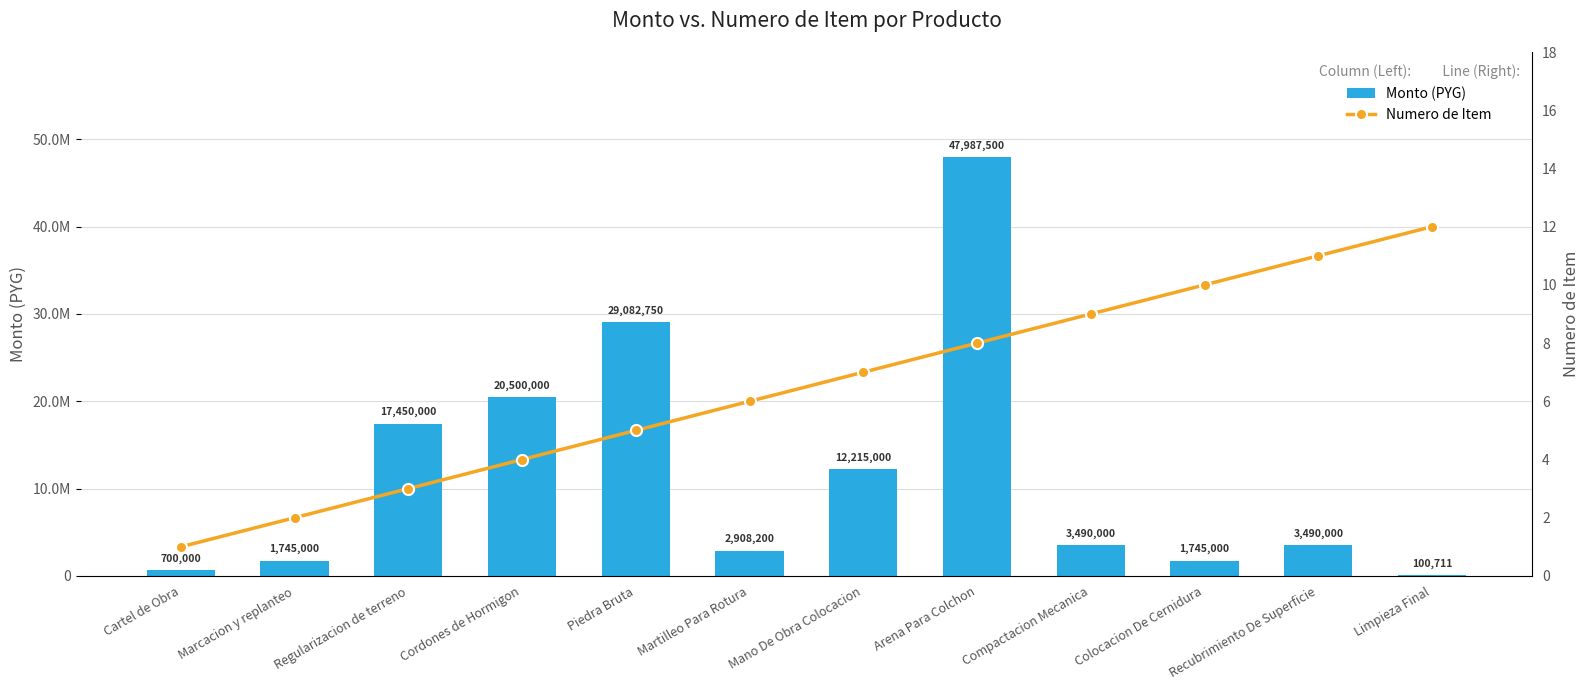

At which category is the sum across all series the highest?

Arena Para Colchon